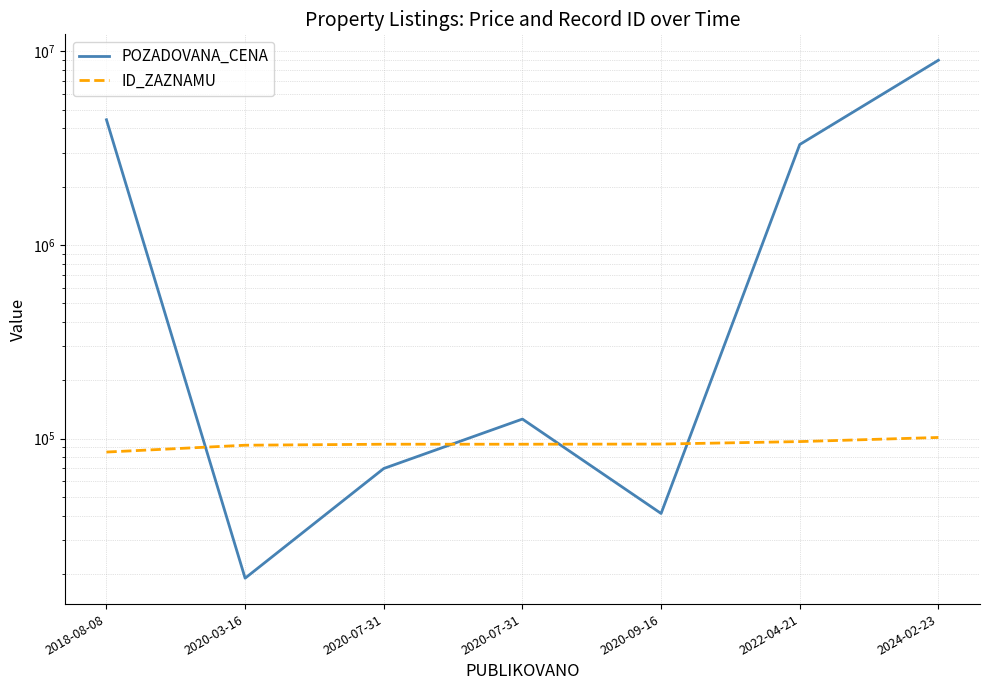

Which series has the largest range (max minus min)?

POZADOVANA_CENA